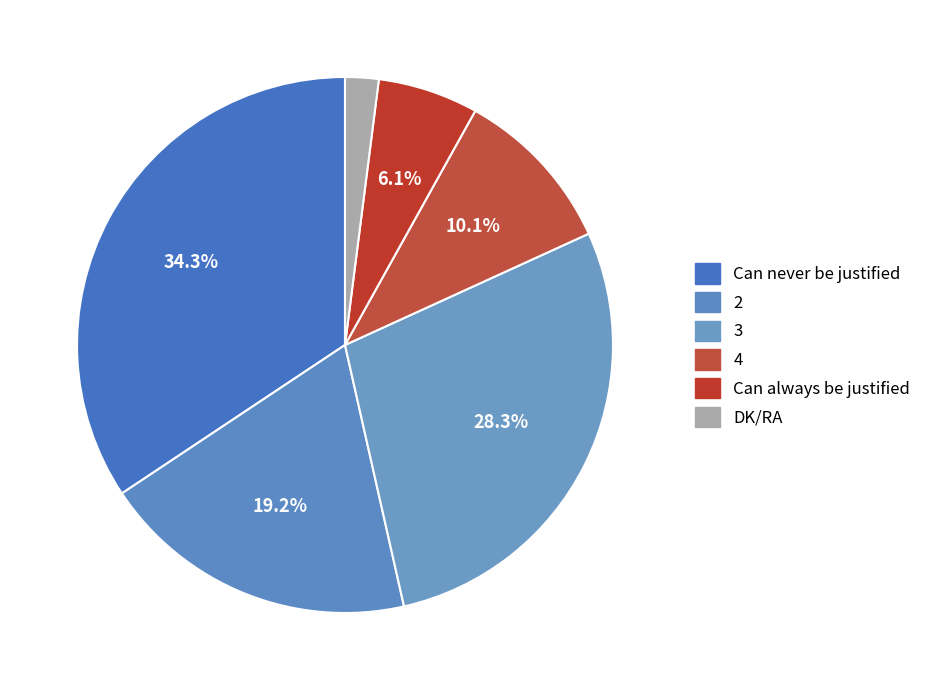

How many segments does this pie chart have?

6